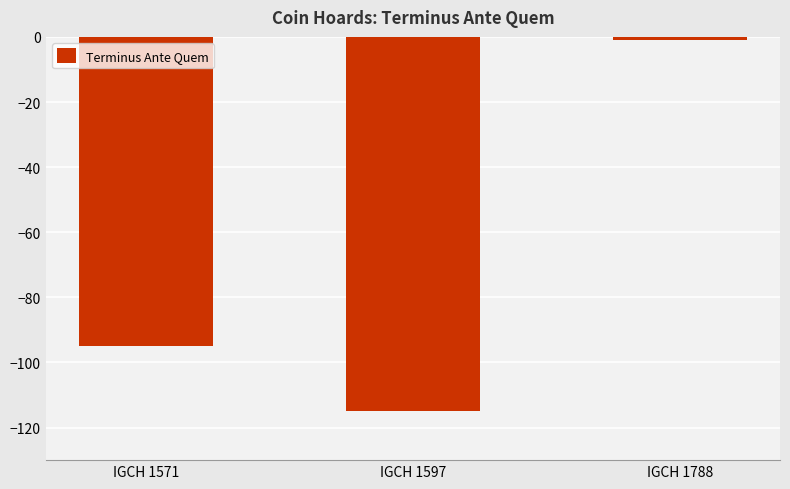

Rank the categories by value from lowest to highest.

IGCH 1597, IGCH 1571, IGCH 1788